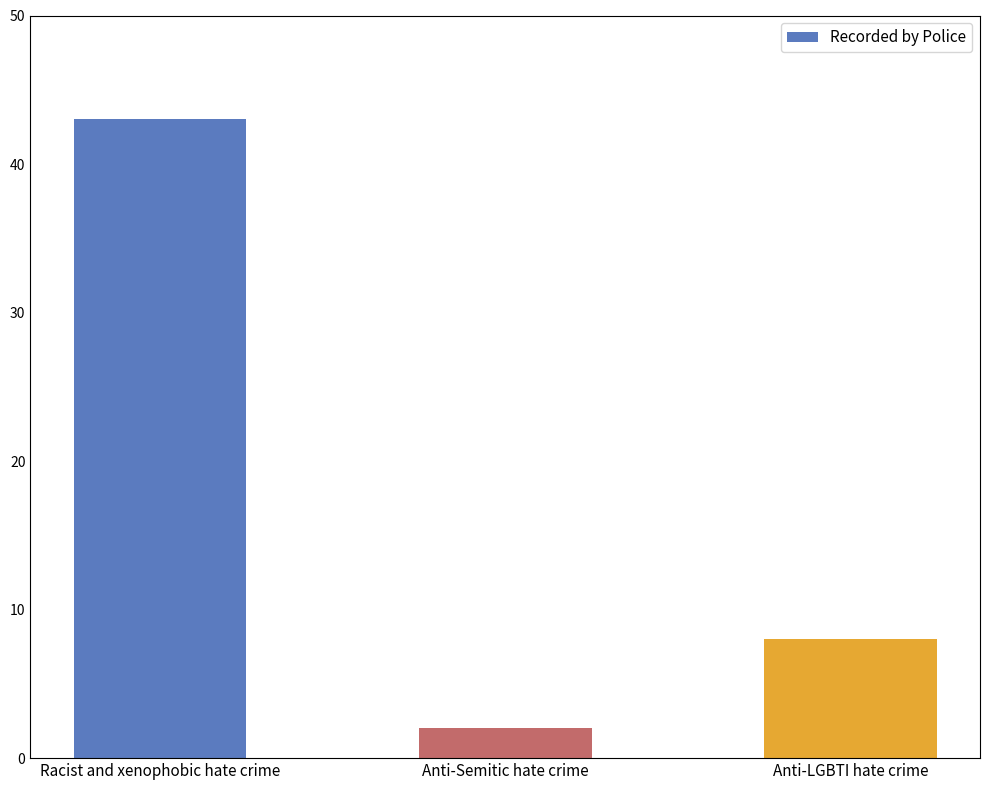

What is the value of the 3rd bar from the left?

8